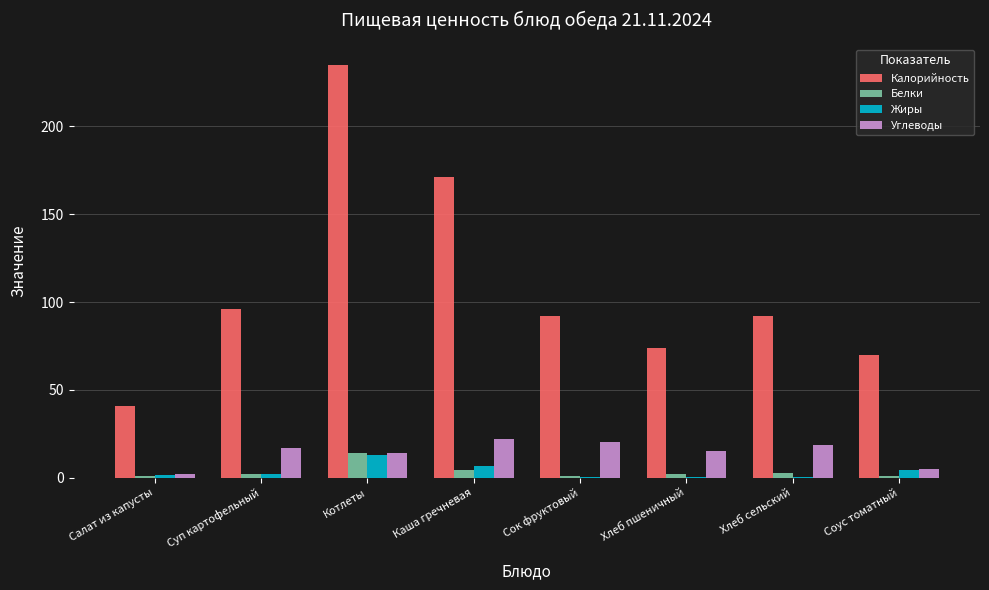

What is the highest value of the Калорийность series?

235.0